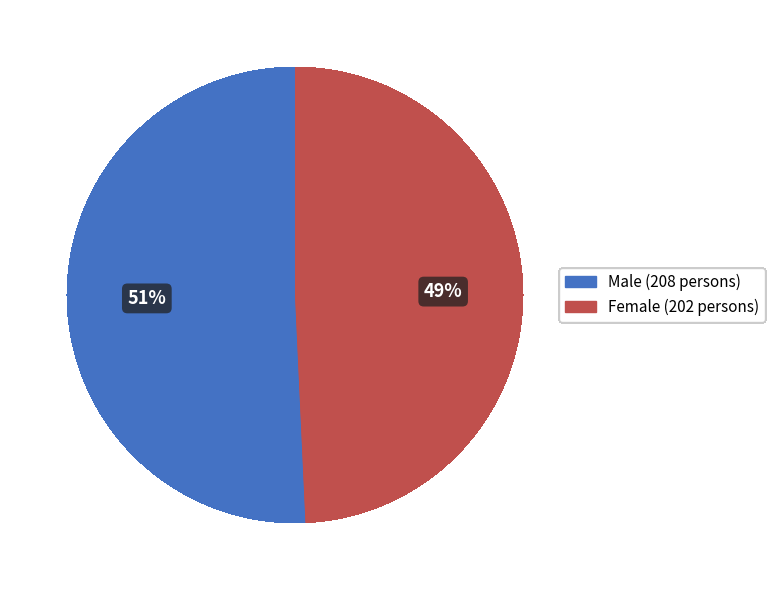

Do Female and Male together represent more than half of the pie?

Yes